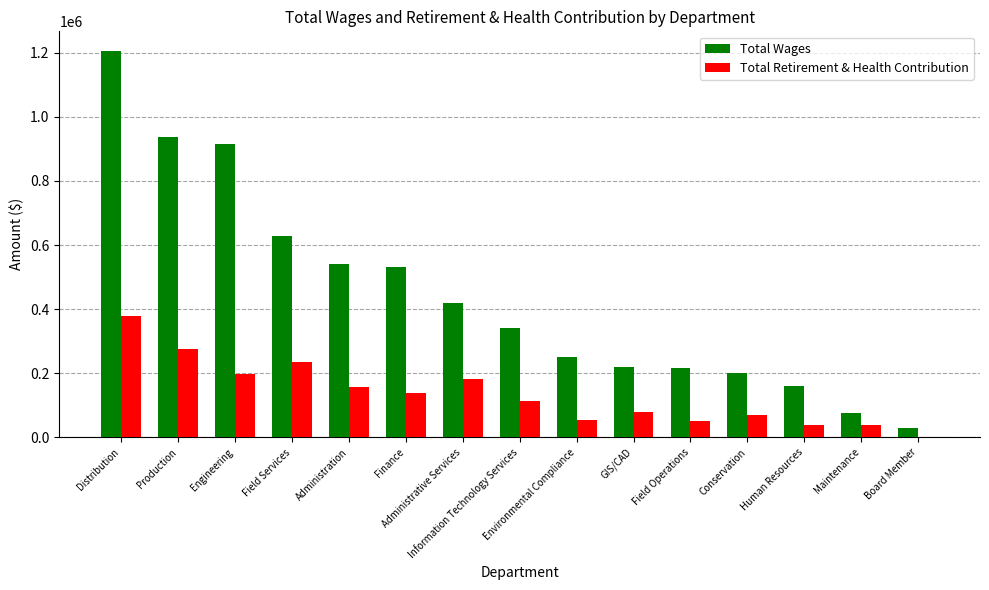

What is the maximum value for Total Wages?

1206152